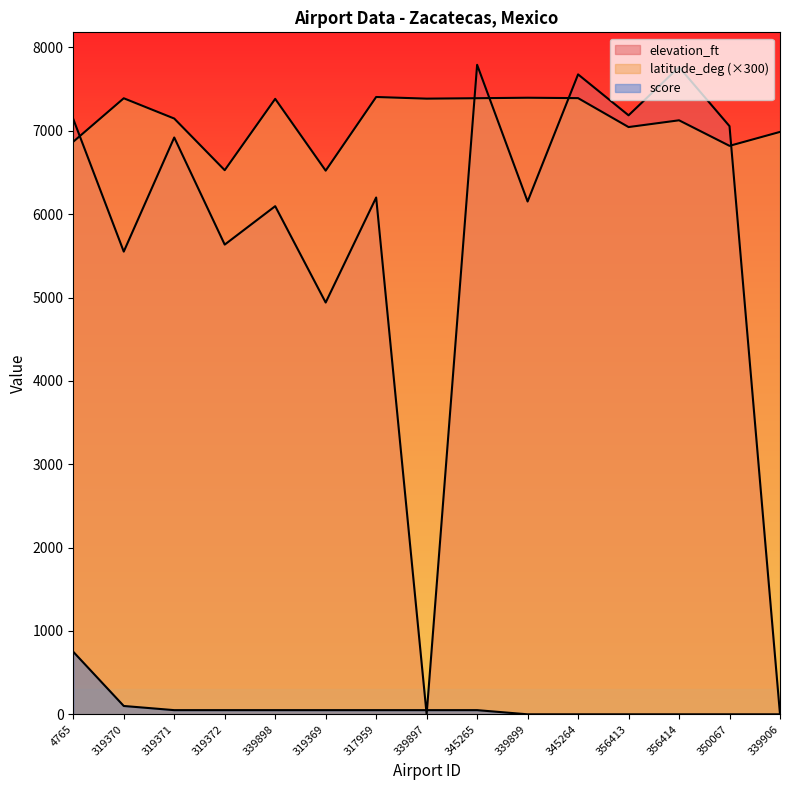

What is the difference between the maximum and minimum values in the latitude_deg series?

883.7